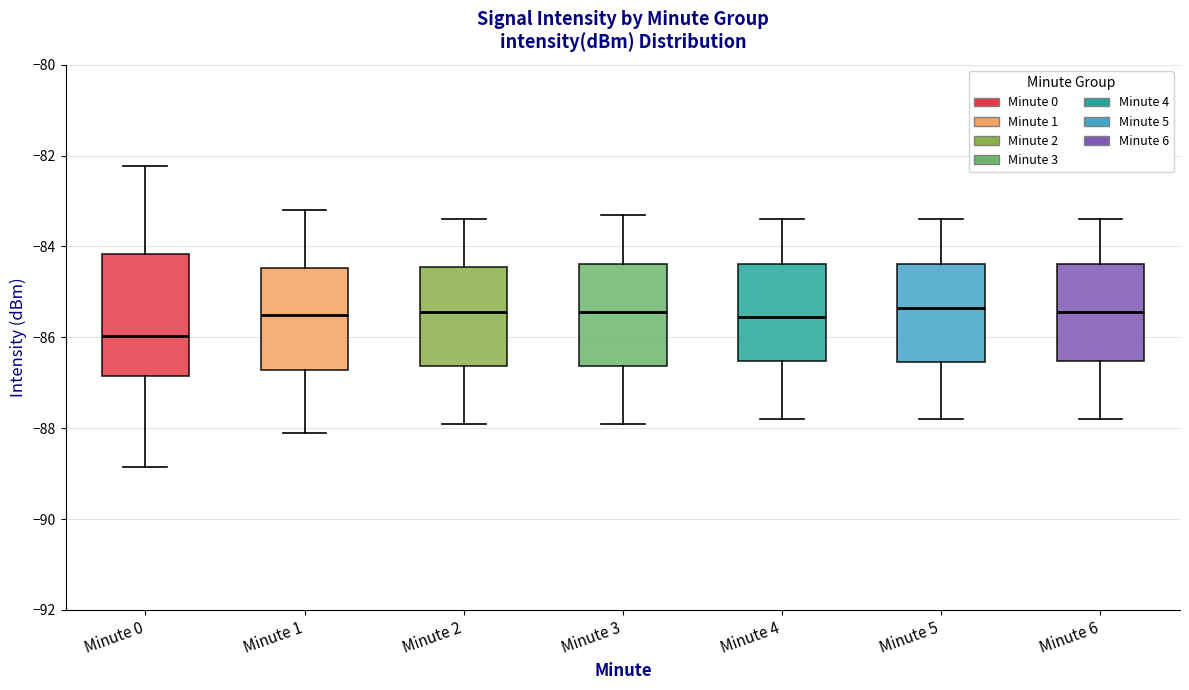

Where is the upper edge of the box for Minute 0 on the y-axis? The values are not printed on the chart, so give them approximately, as read against the axis.

-84.2